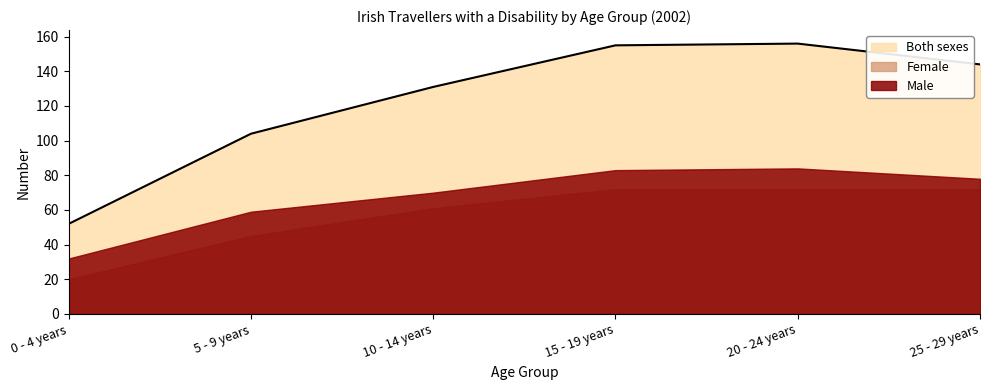

What is the difference between the highest and lowest values at 0 - 4 years?

32